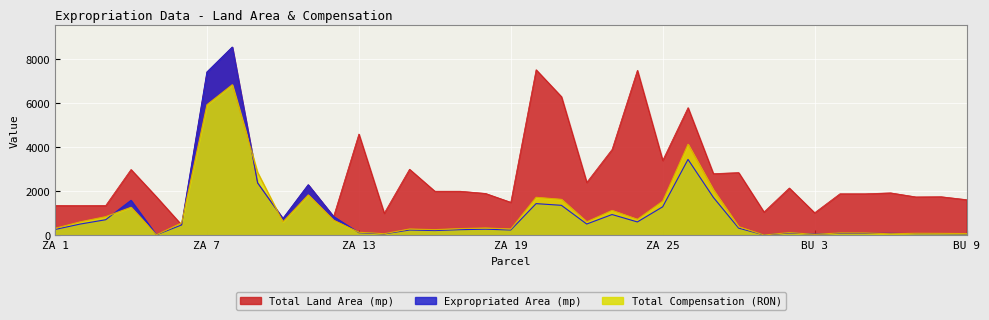

What are all the series names shown in the legend?

Total Land Area (mp), Expropriated Area (mp), Total Compensation (RON)